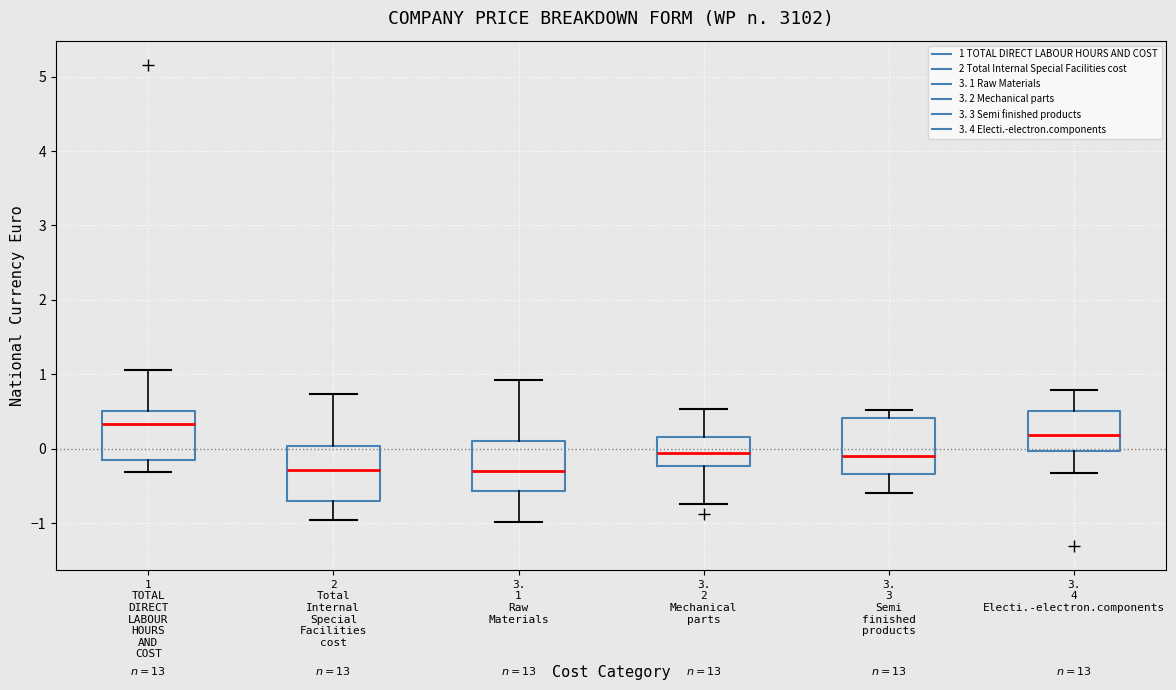

Reading left to right, transcribe this box plot: for each box, give where its median line is, the range the box spans, and where its two whiskers end, as read against the y-axis. The values are not printed on the chart, so give them approximately, as read against the axis.

1 TOTAL DIRECT LABOUR HOURS AND COST: median 0.3, box -0.2 to 0.5, whiskers -0.3 to 1.1
2 Total Internal Special Facilities cost: median -0.3, box -0.7 to 0.0, whiskers -1.0 to 0.7
3. 1 Raw Materials: median -0.3, box -0.6 to 0.1, whiskers -1.0 to 0.9
3. 2 Mechanical parts: median -0.1, box -0.2 to 0.2, whiskers -0.7 to 0.5
3. 3 Semi finished products: median -0.1, box -0.3 to 0.4, whiskers -0.6 to 0.5
3. 4 Electi.-electron.components: median 0.2, box 0.0 to 0.5, whiskers -0.3 to 0.8